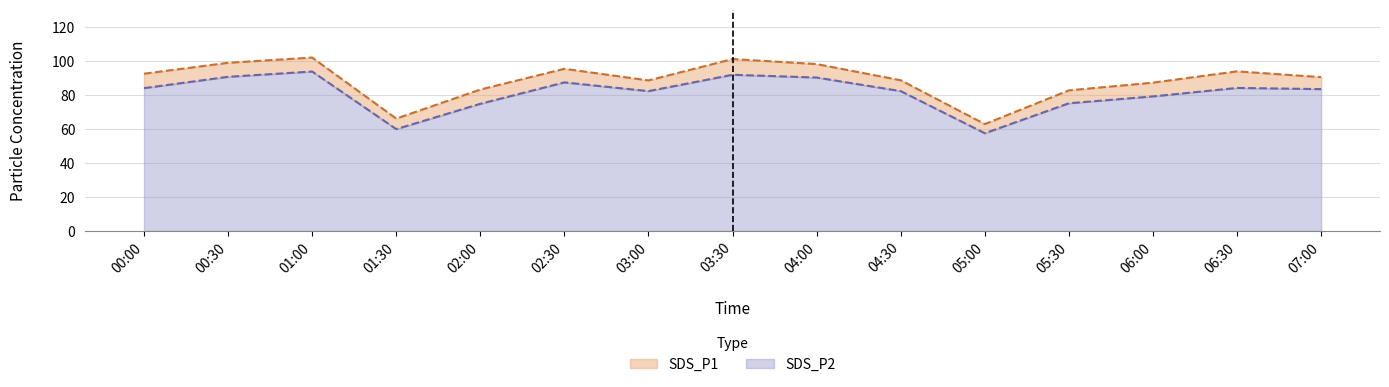

The SDS_P2 series shows 24.5 at 05:30. True or false?

False